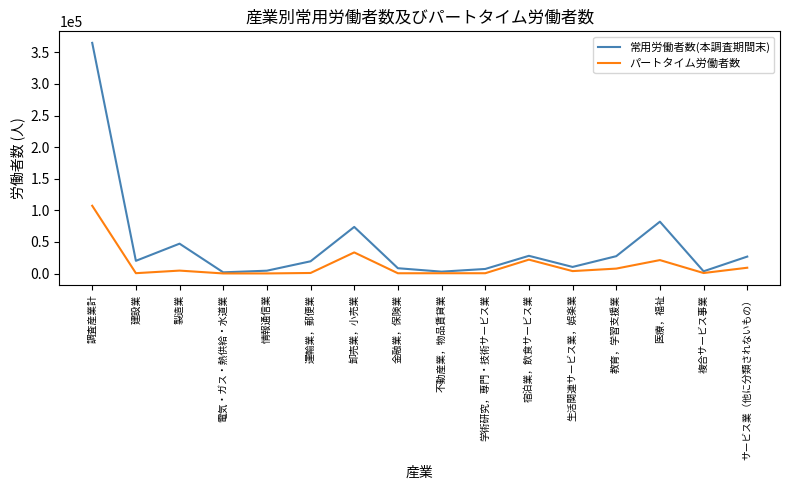

What is the sum of the パートタイム労働者数 values at 不動産業，物品賃貸業 and 宿泊業，飲食サービス業?

22610